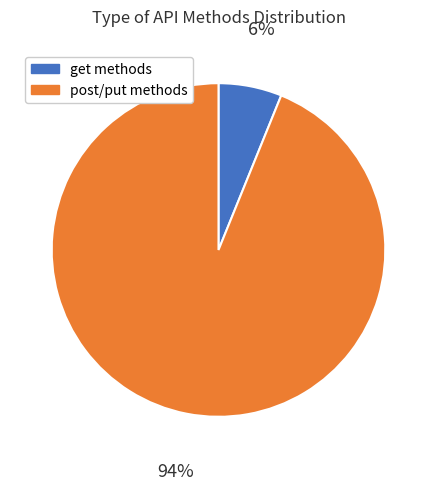

Which slice is the largest?

post/put methods